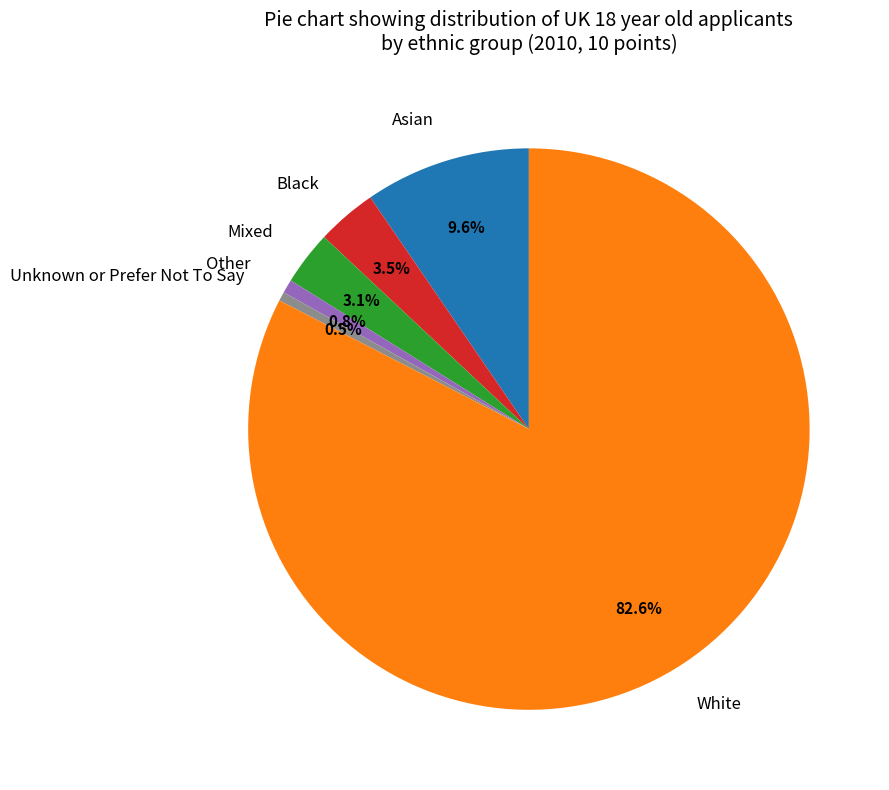

To the nearest percent, what is the difference between the largest and smallest slice percentages?

82%